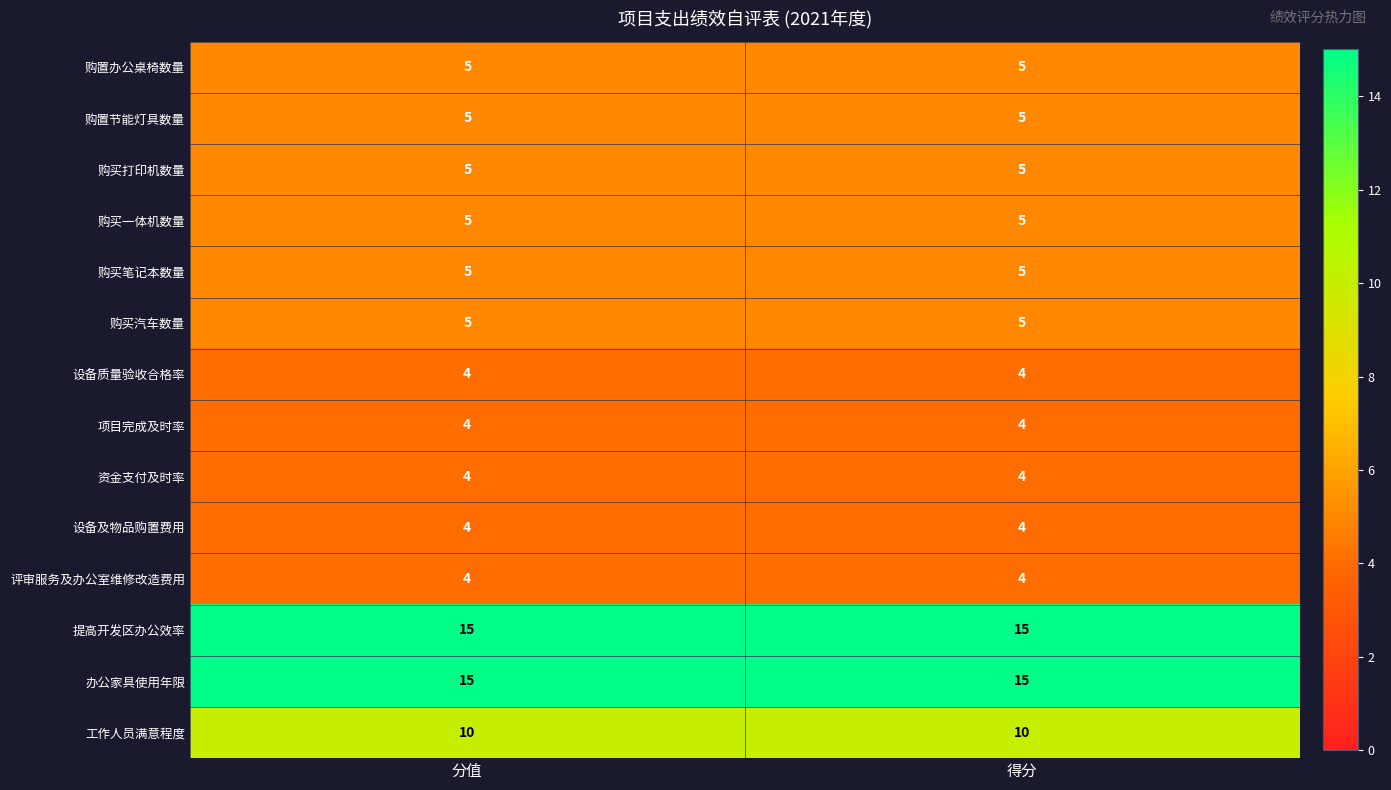

What is the difference between the highest and lowest values at 得分?

11